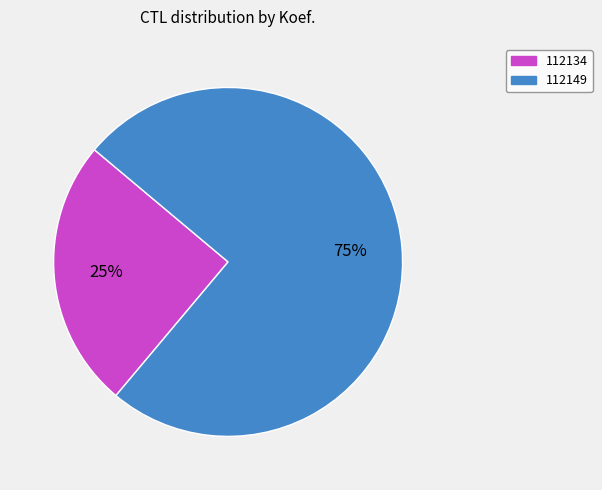

Is 112134 the majority of the pie?

No